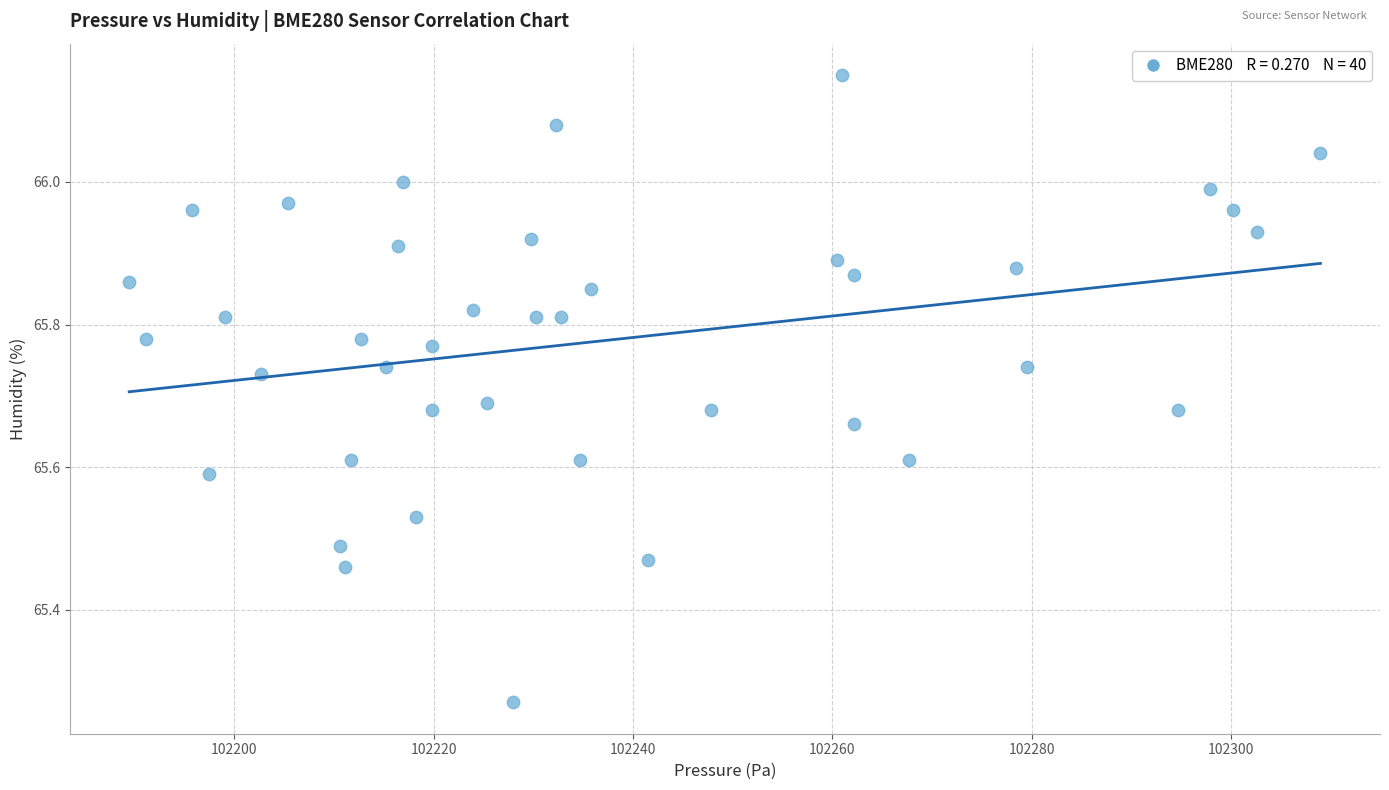

What is the range of Y values (max minus min)?

0.9